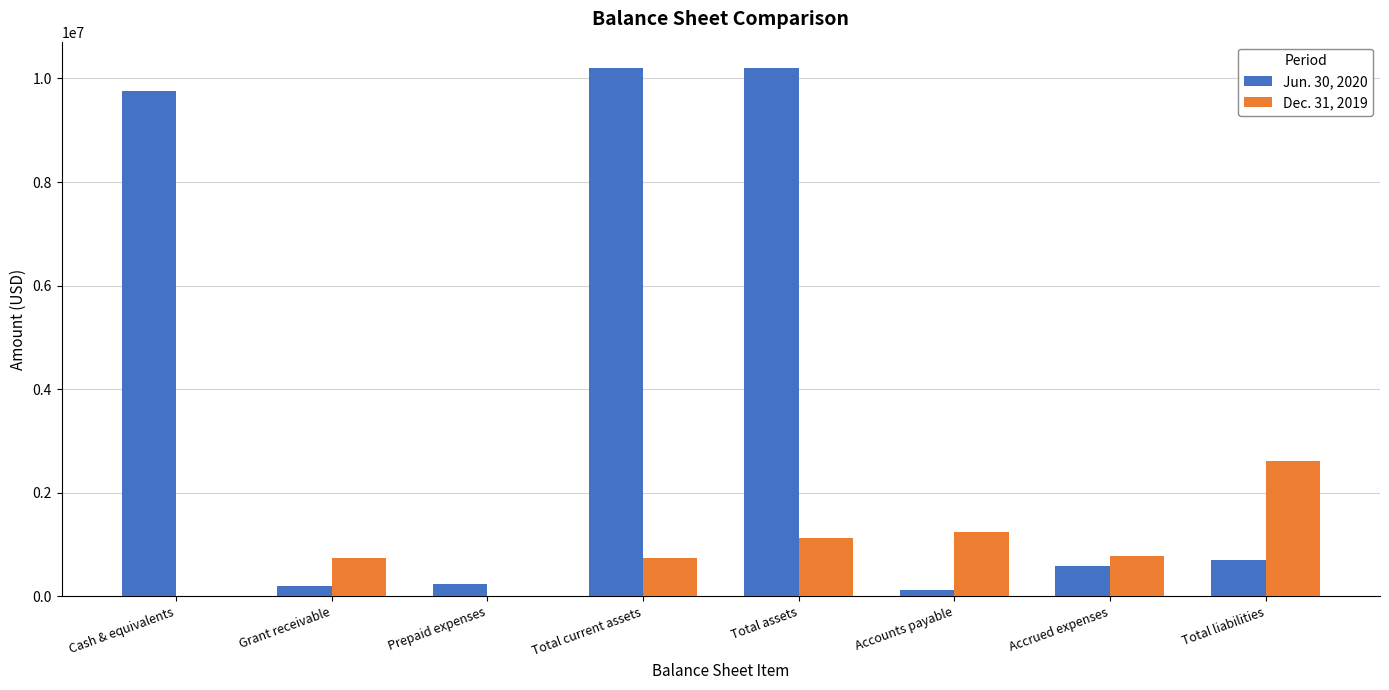

At which label does Dec. 31, 2019 first exceed 776871?

Total assets